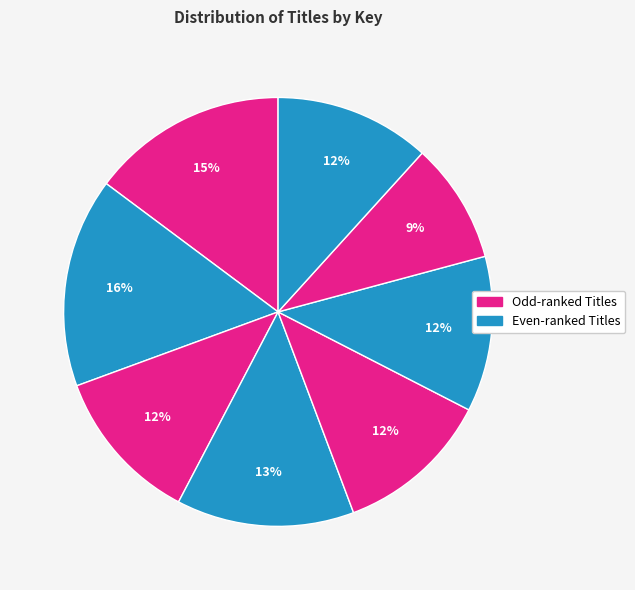

Count the number of slices in the pie.

8